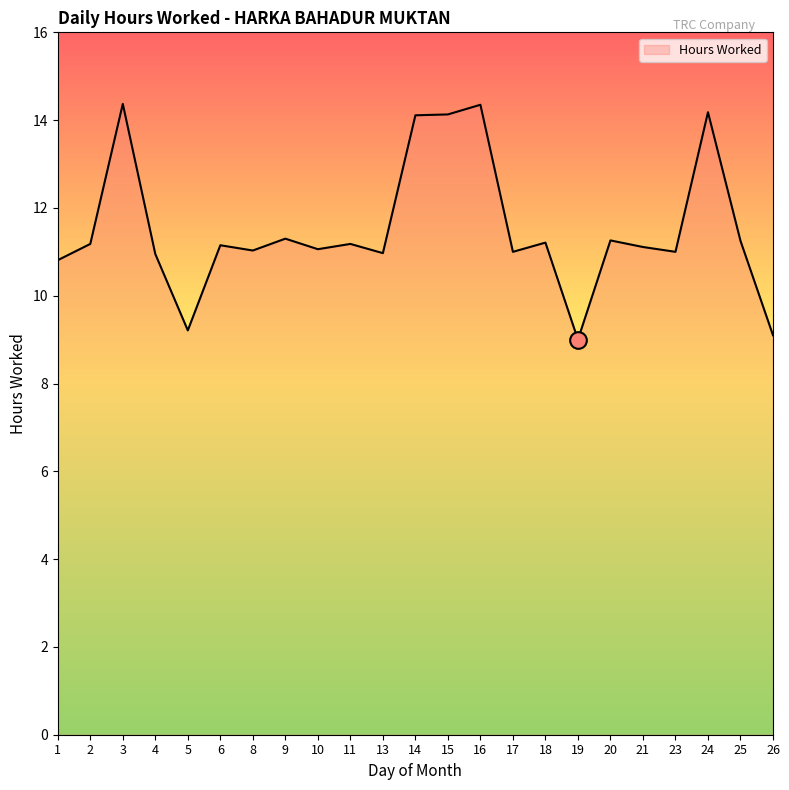

Approximately how many times larger is the value at 4 compared to 6?

1.0